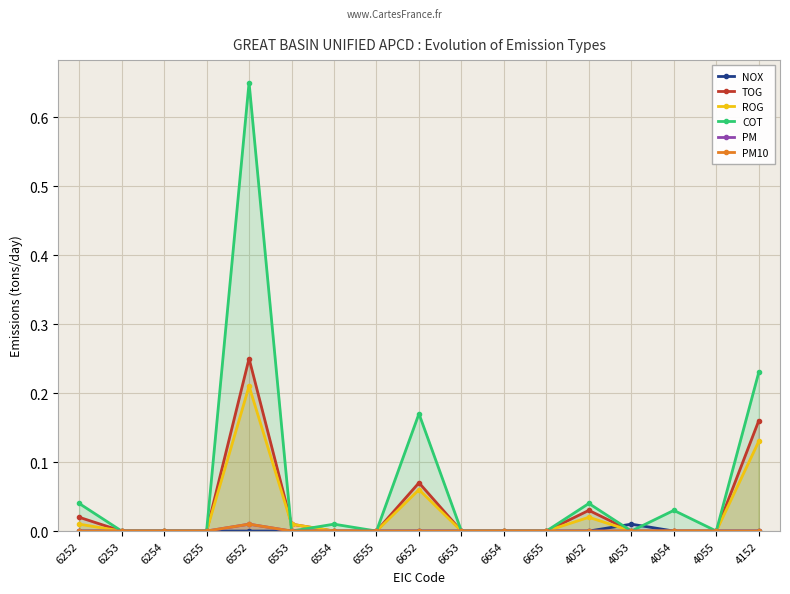

Reading left to right, what are all the values shown in this chart?

NOX: 0.0	0.0	0.0	0.0	0.0	0.0	0.0	0.0	0.0	0.0	0.0	0.0	0.0	0.0	0.0	0.0	0.0
TOG: 0.0	0.0	0.0	0.0	0.2	0.0	0.0	0.0	0.1	0.0	0.0	0.0	0.0	0.0	0.0	0.0	0.2
ROG: 0.0	0.0	0.0	0.0	0.2	0.0	0.0	0.0	0.1	0.0	0.0	0.0	0.0	0.0	0.0	0.0	0.1
COT: 0.0	0.0	0.0	0.0	0.7	0.0	0.0	0.0	0.2	0.0	0.0	0.0	0.0	0.0	0.0	0.0	0.2
PM: 0.0	0.0	0.0	0.0	0.0	0.0	0.0	0.0	0.0	0.0	0.0	0.0	0.0	0.0	0.0	0.0	0.0
PM10: 0.0	0.0	0.0	0.0	0.0	0.0	0.0	0.0	0.0	0.0	0.0	0.0	0.0	0.0	0.0	0.0	0.0